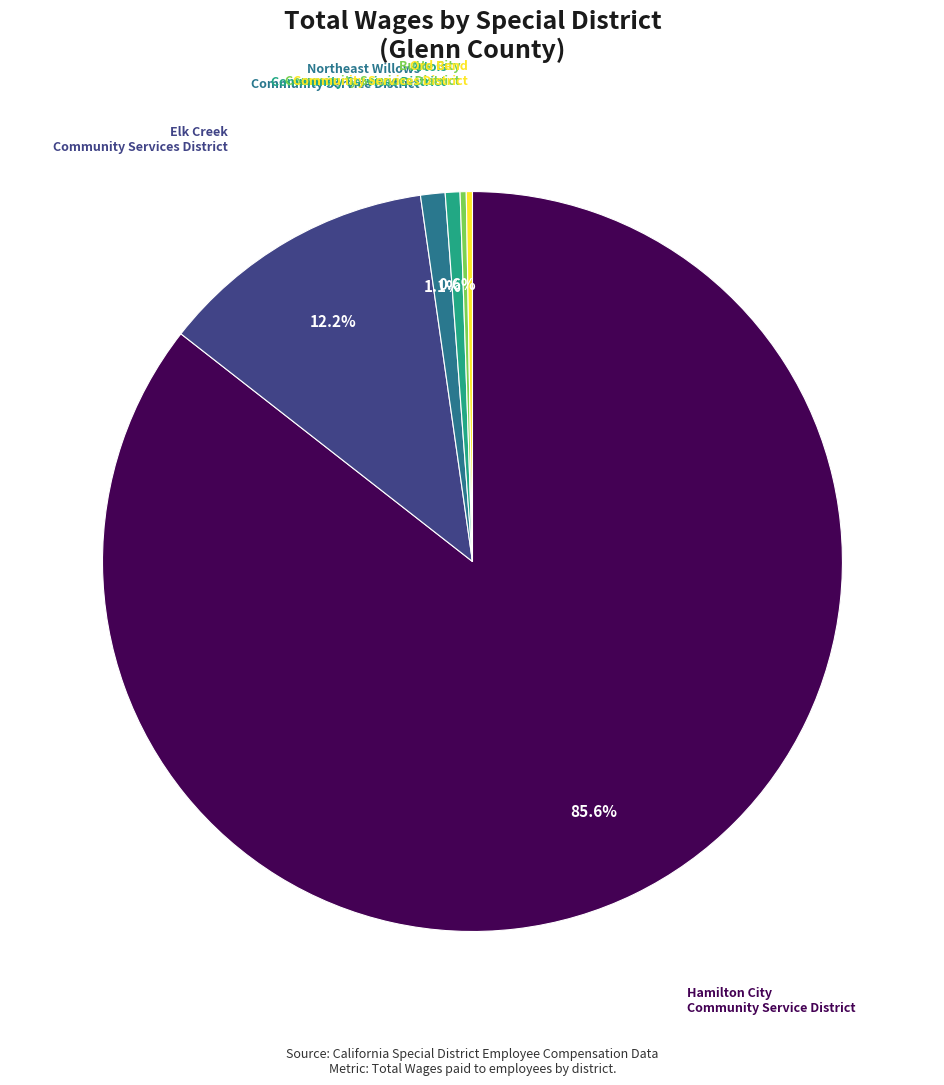

Is the sum of Hamilton City Community Service District and Elk Creek Community Services District greater than half?

Yes